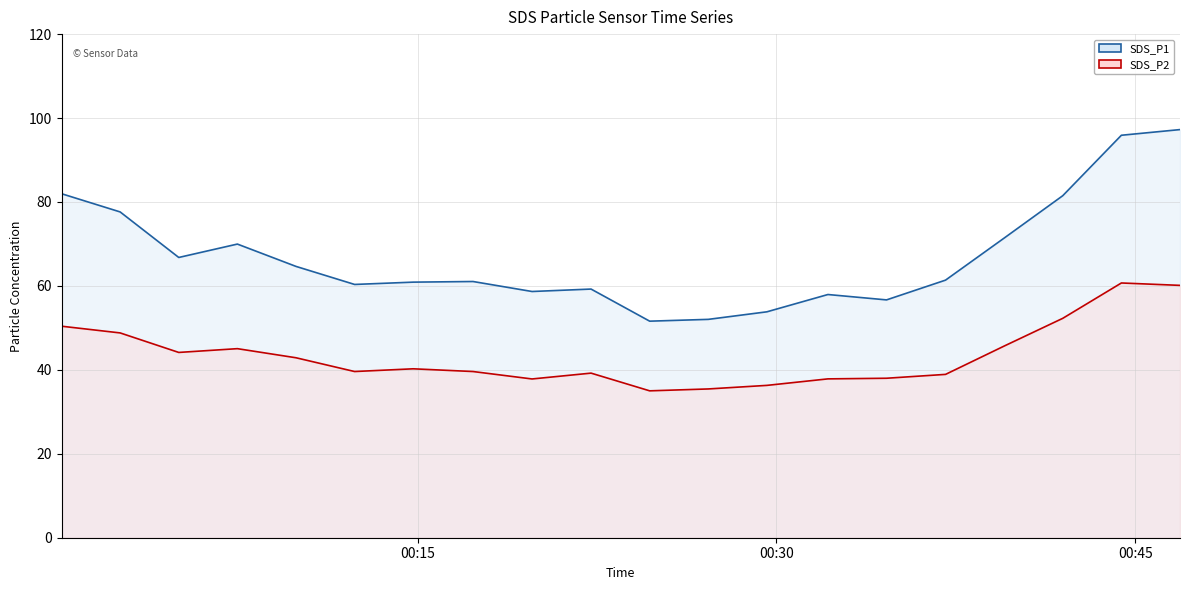

In SDS_P1 line, how many points are lower than both neighbors (excluding endpoints)?

5